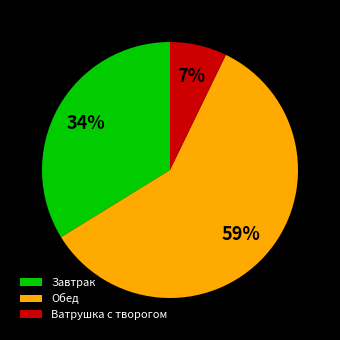

To the nearest percent, what portion does Обед represent?

59%